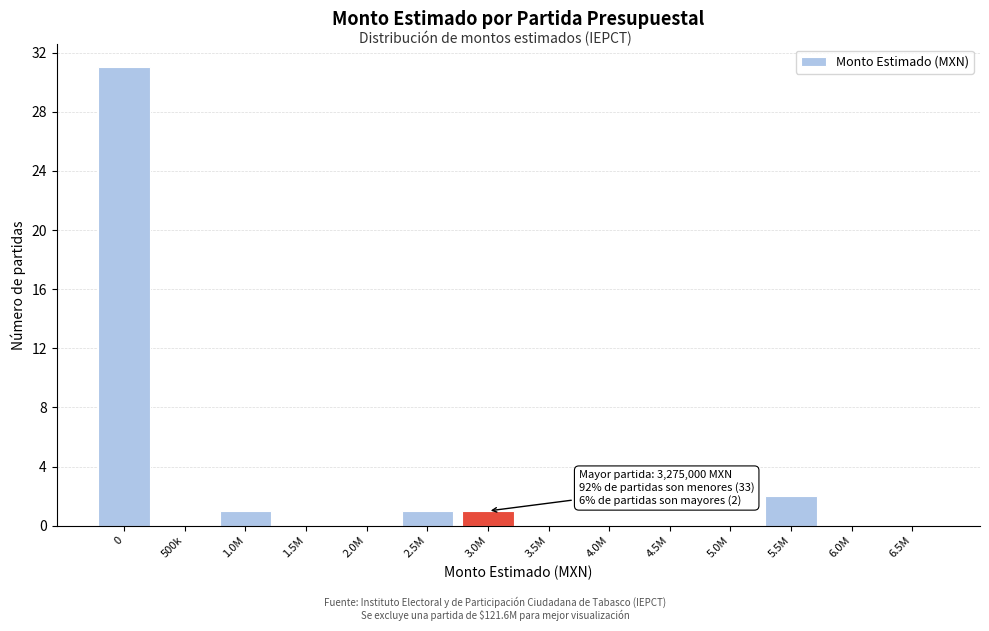

Reading left to right, transcribe all the data shown in this chart.

0=31	500k=0	1.0M=1	1.5M=0	2.0M=0	2.5M=1	3.0M=1	3.5M=0	4.0M=0	4.5M=0	5.0M=0	5.5M=2	6.0M=0	6.5M=0